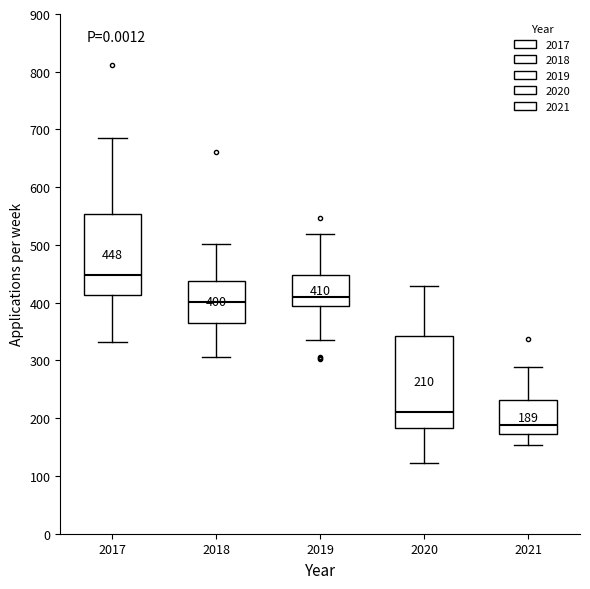

Which box is the tallest, from its lower edge to its upper edge?

2020